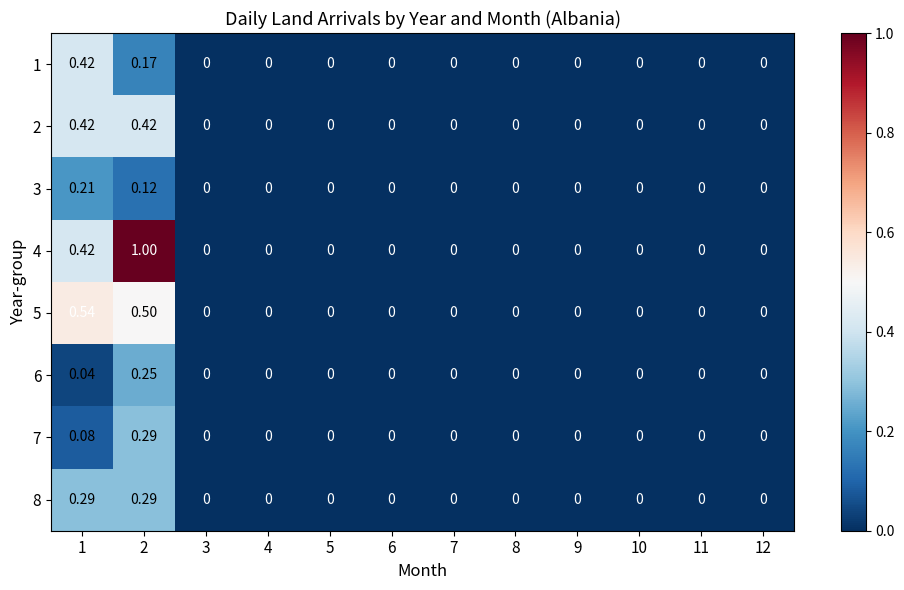

List the series in order of their peak value, highest first.

4, 5, 1, 2, 7, 8, 6, 3